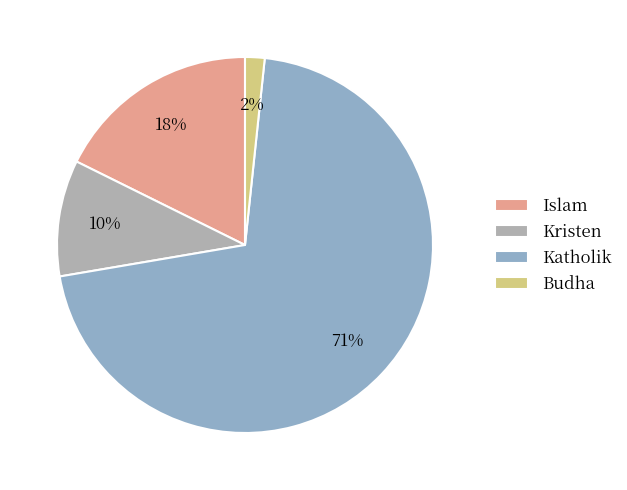

Rank the categories by value from lowest to highest.

Budha, Kristen, Islam, Katholik